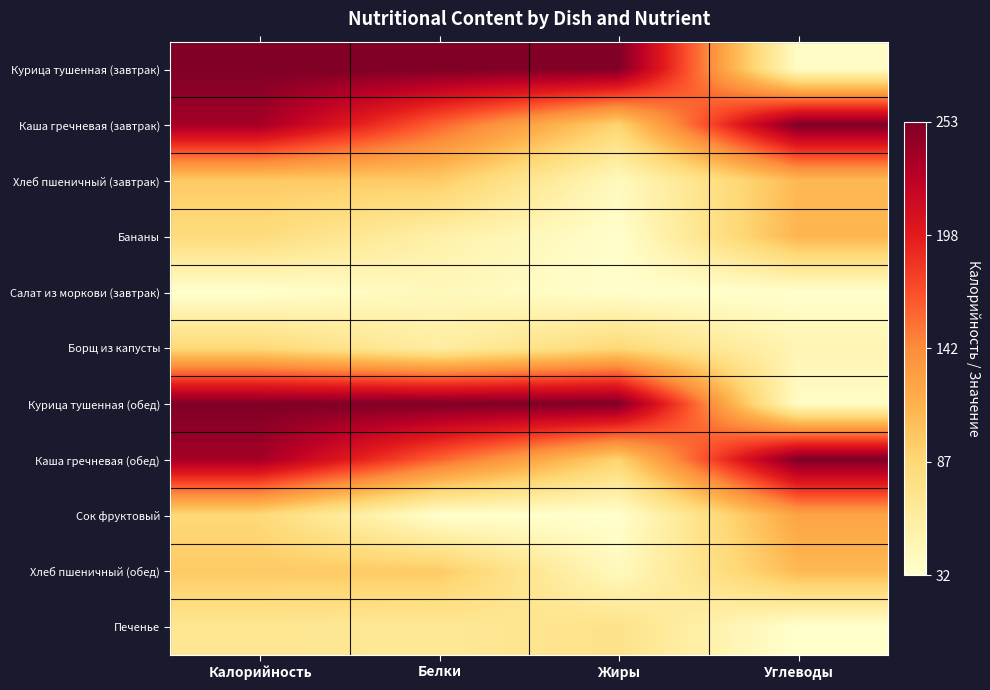

Reading right to left, list all the values displayed in this chart.

Курица тушенная (завтрак): Углеводы=0.0	Жиры=1.0	Белки=1.0	Калорийность=1.0
Каша гречневая (завтрак): Углеводы=1.0	Жиры=0.3	Белки=0.6	Калорийность=0.9
Хлеб пшеничный (завтрак): Углеводы=0.4	Жиры=0.0	Белки=0.3	Калорийность=0.3
Бананы: Углеводы=0.4	Жиры=0.0	Белки=0.1	Калорийность=0.2
Салат из моркови (завтрак): Углеводы=0.0	Жиры=0.0	Белки=0.0	Калорийность=0.0
Борщ из капусты: Углеводы=0.1	Жиры=0.2	Белки=0.1	Калорийность=0.2
Курица тушенная (обед): Углеводы=0.0	Жиры=1.0	Белки=1.0	Калорийность=1.0
Каша гречневая (обед): Углеводы=1.0	Жиры=0.3	Белки=0.6	Калорийность=0.9
Сок фруктовый: Углеводы=0.4	Жиры=0.0	Белки=0.0	Калорийность=0.2
Хлеб пшеничный (обед): Углеводы=0.4	Жиры=0.0	Белки=0.3	Калорийность=0.3
Печенье: Углеводы=0.0	Жиры=0.2	Белки=0.2	Калорийность=0.2